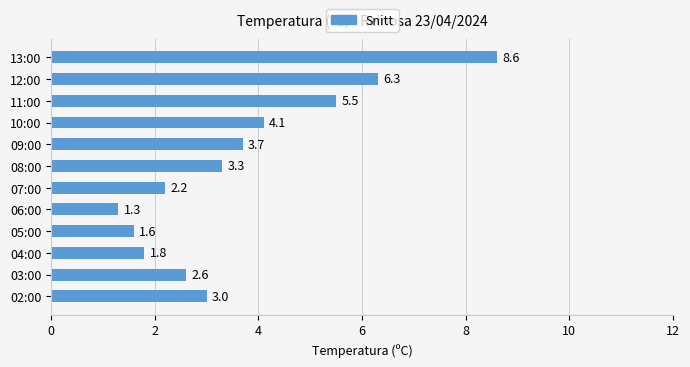

What is the average value?

3.7